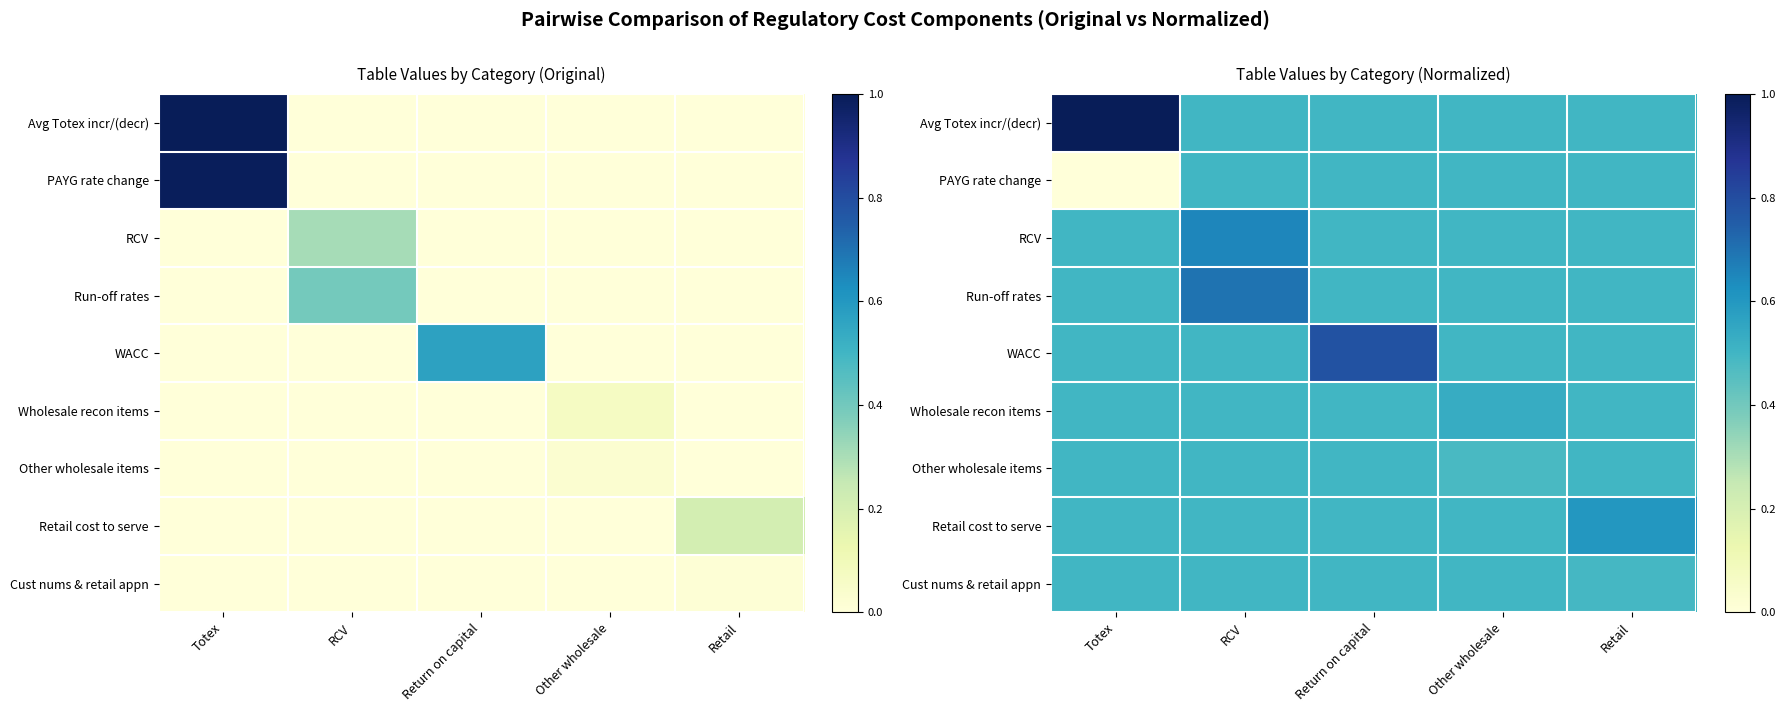

What is the sum of the WACC values at Return on capital and RCV?

1.3